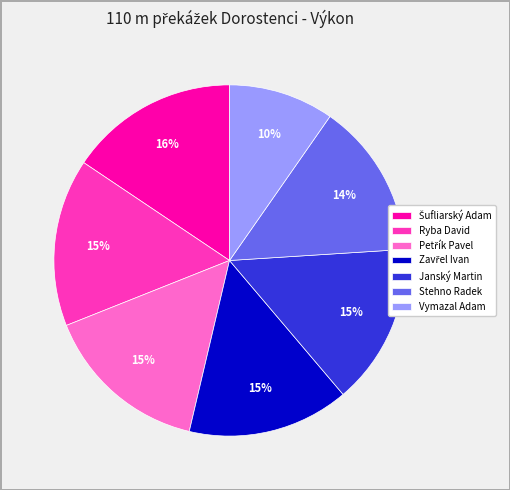

To the nearest percent, what is the difference between the largest and smallest slice percentages?

6%